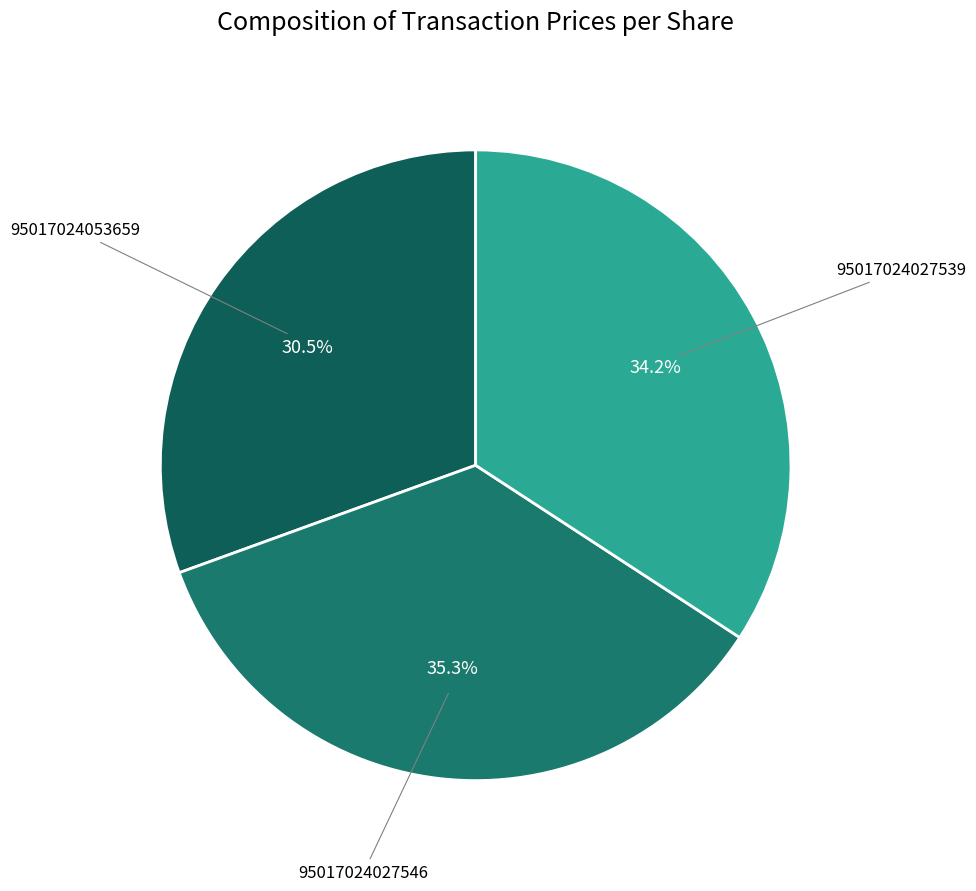

Rank the categories by value from highest to lowest.

95017024027546, 95017024027539, 95017024053659